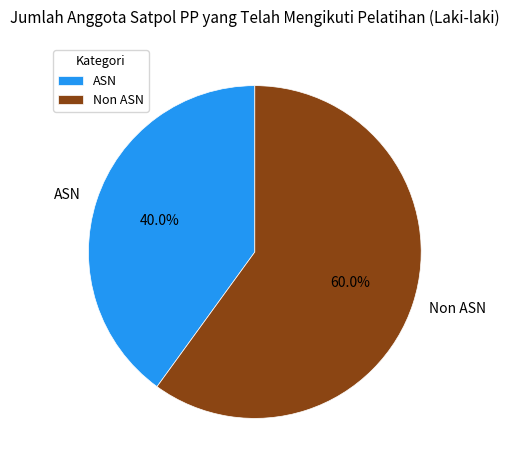

Is the sum of ASN and Non ASN greater than half?

Yes